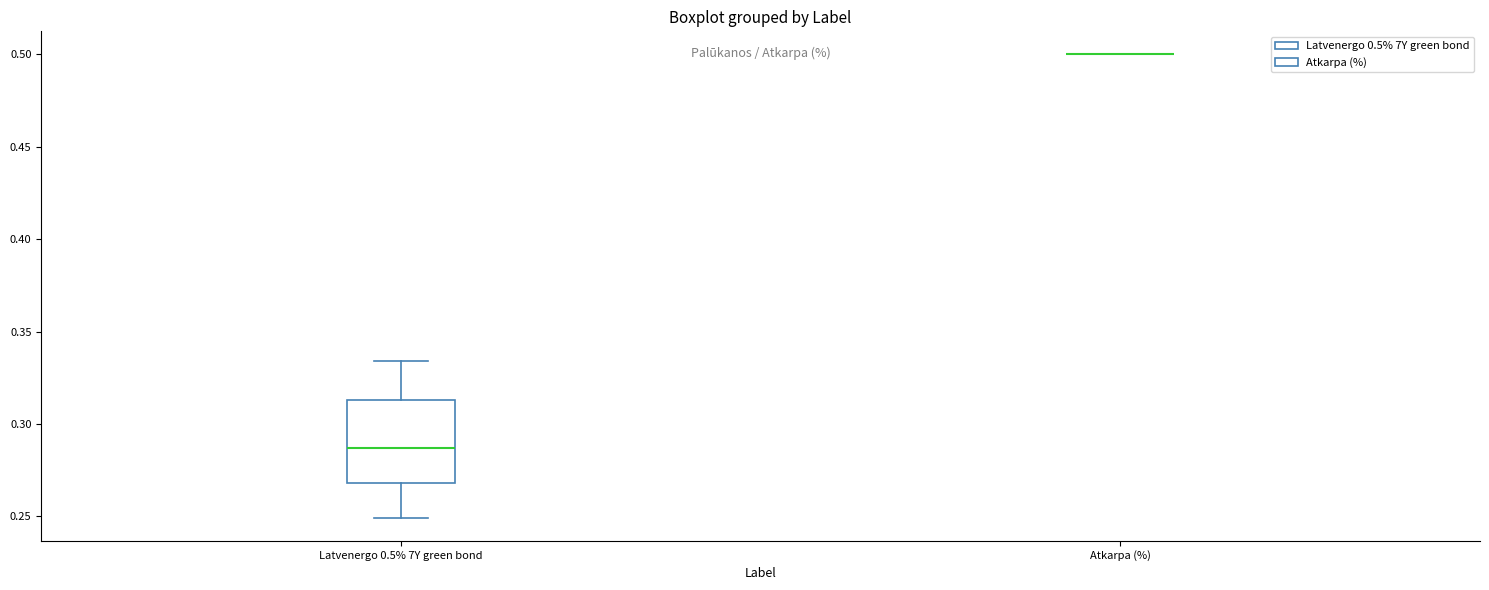

Comparing the boxes themselves (not the whiskers), which one is the tallest?

Latvenergo 0.5% 7Y green bond